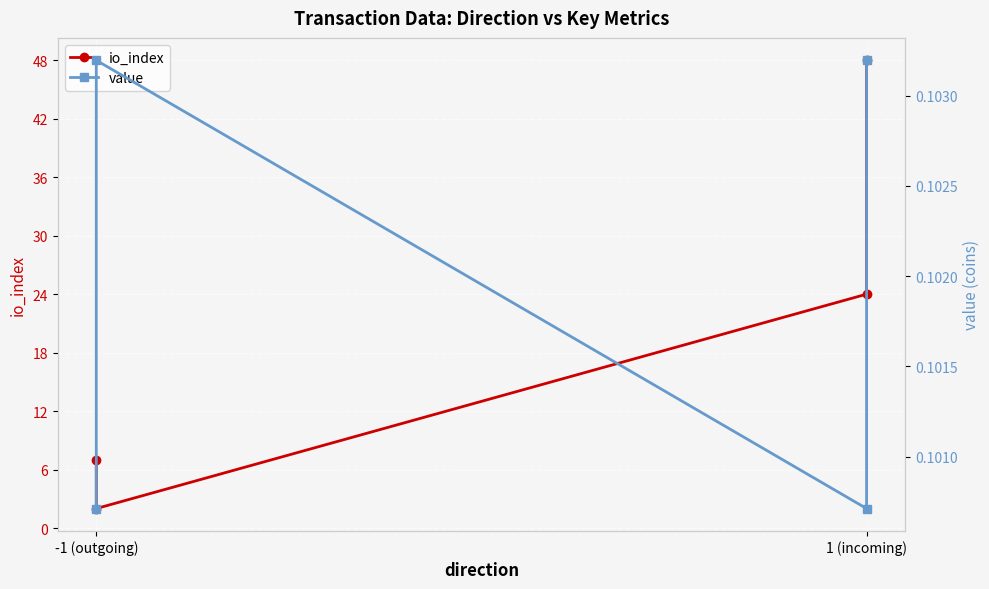

Where is value nearest to the value 0?

-1 (outgoing)